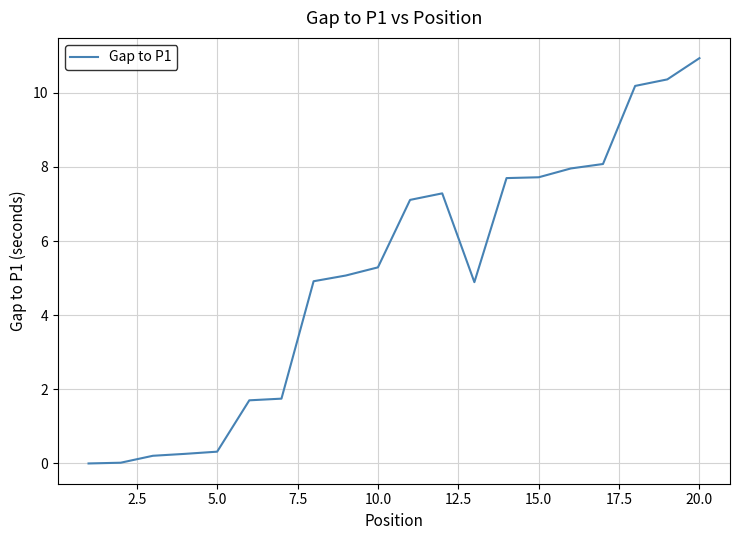

What is the greatest value displayed?

10.9